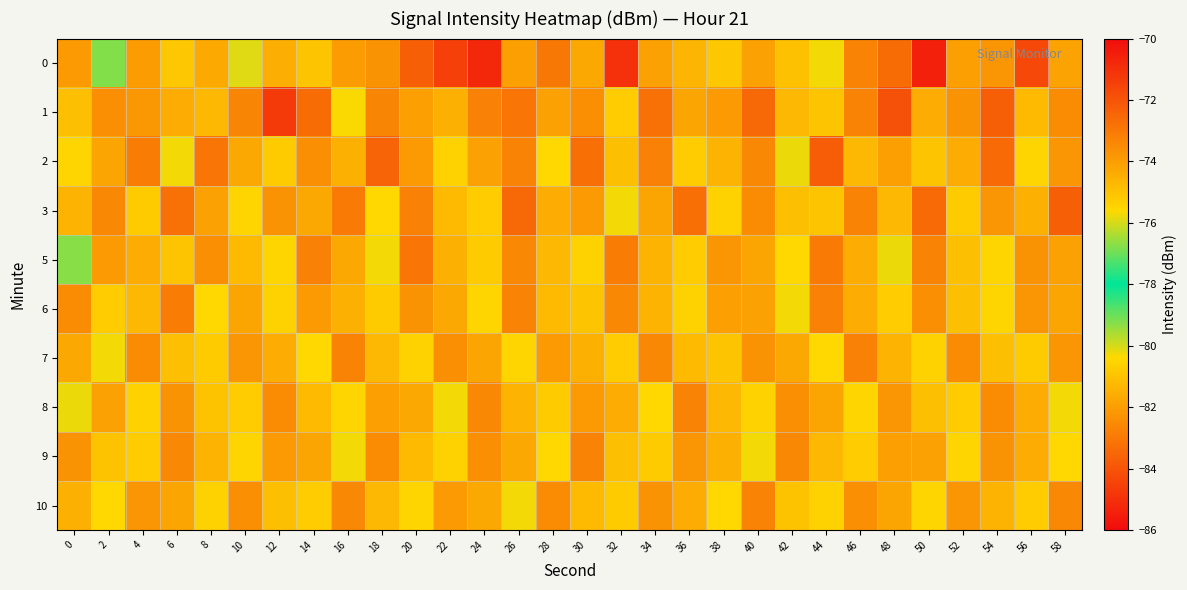

What is the difference between the highest and lowest values at 22?

10.9